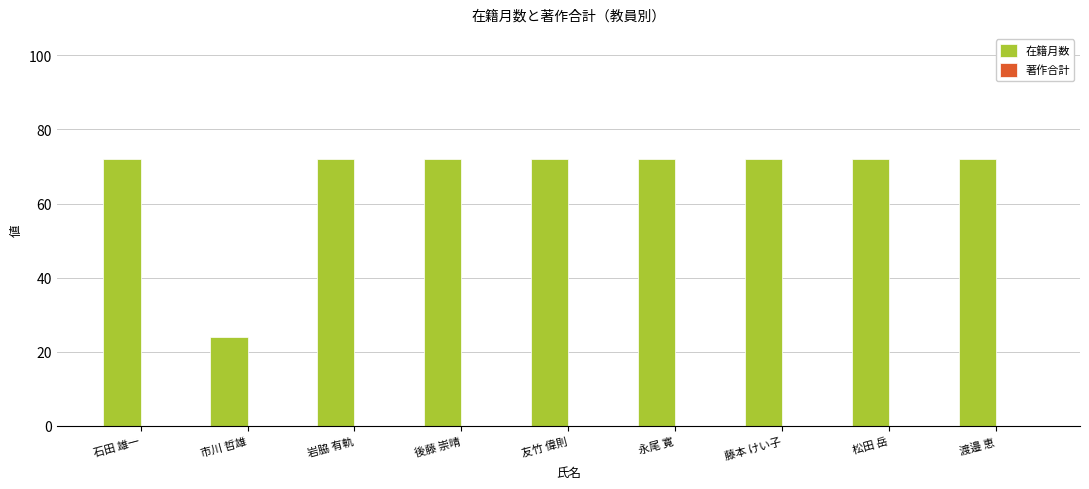

Read the value at 市川 哲雄, to the nearest 10.

20